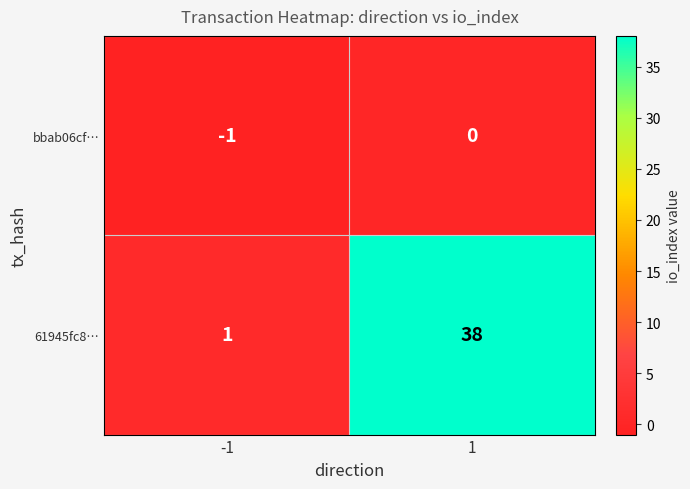

What is the spread (max minus min) of values at -1?

2